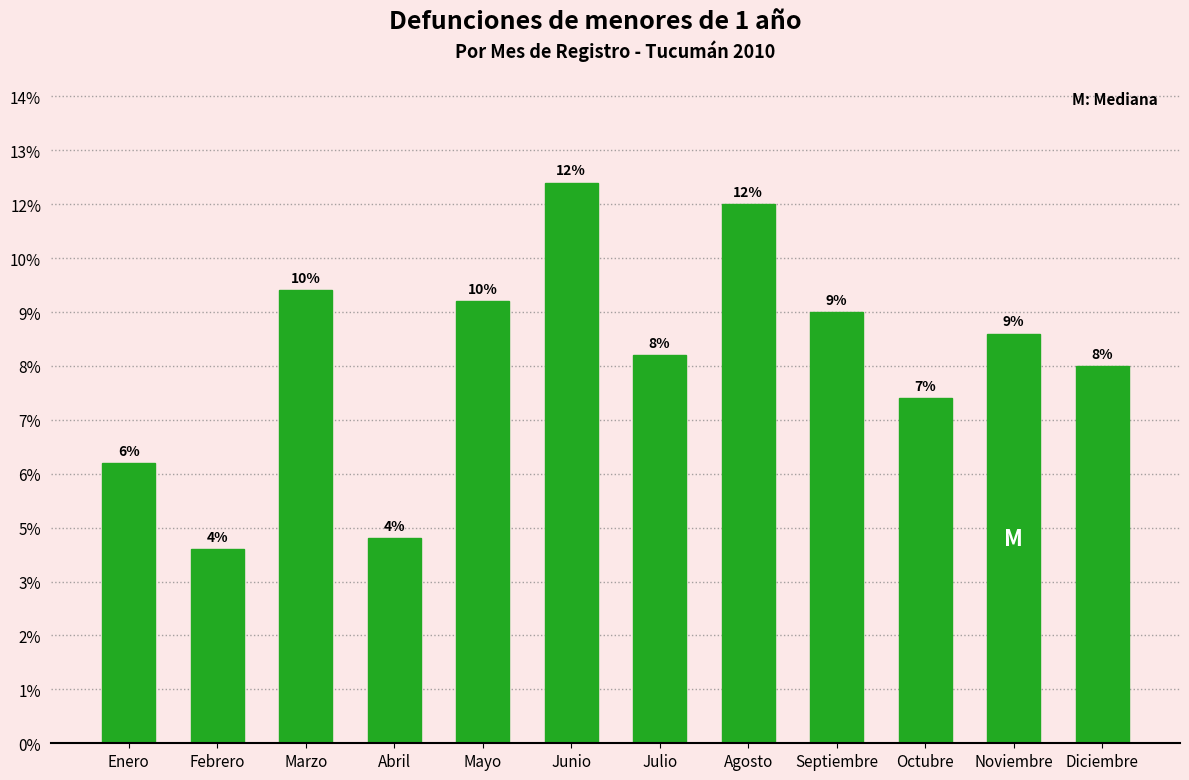

Are the bars horizontal?

No